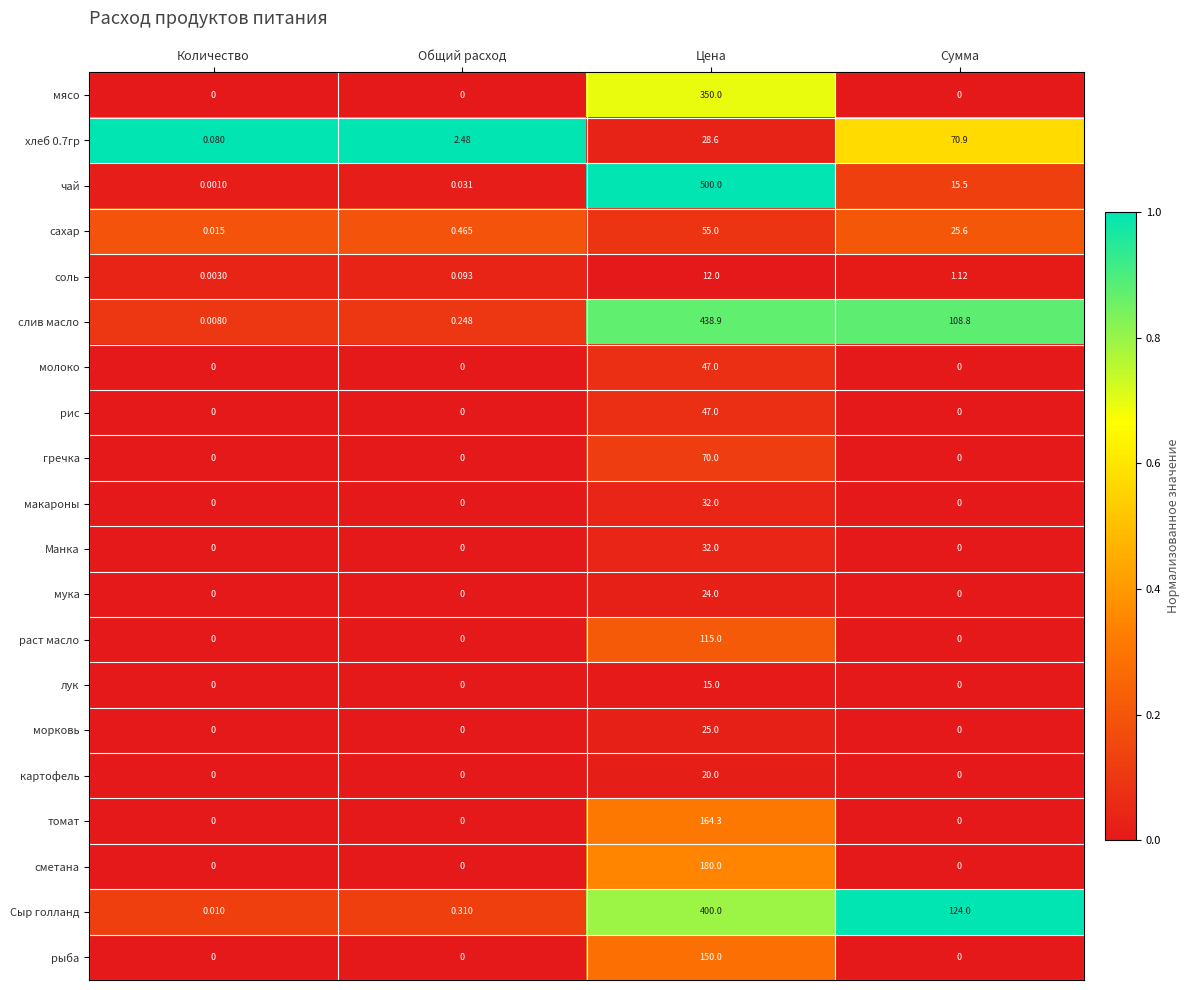

At which label is чай closest to 250?

Сумма